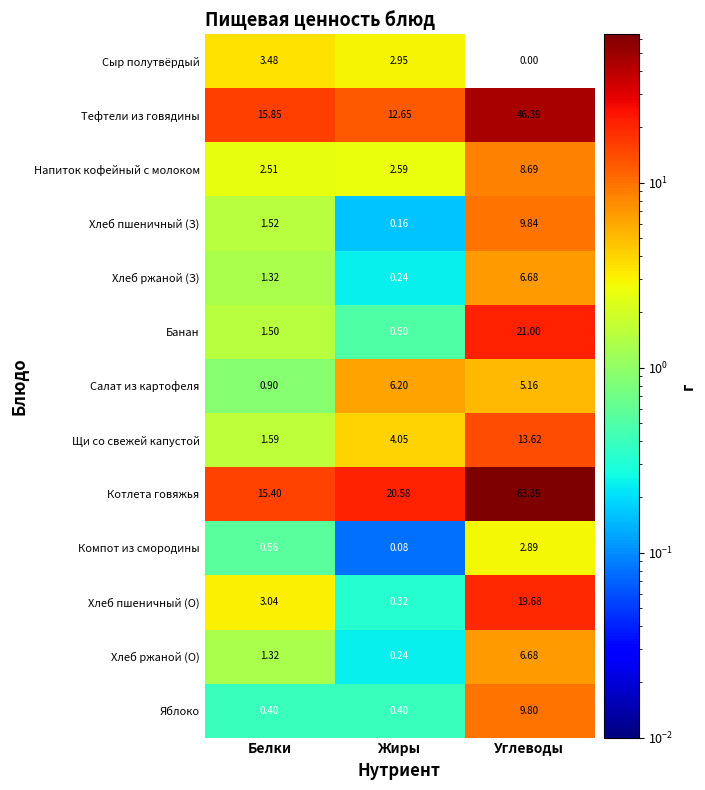

At which label does Салат из картофеля first exceed 5?

Жиры